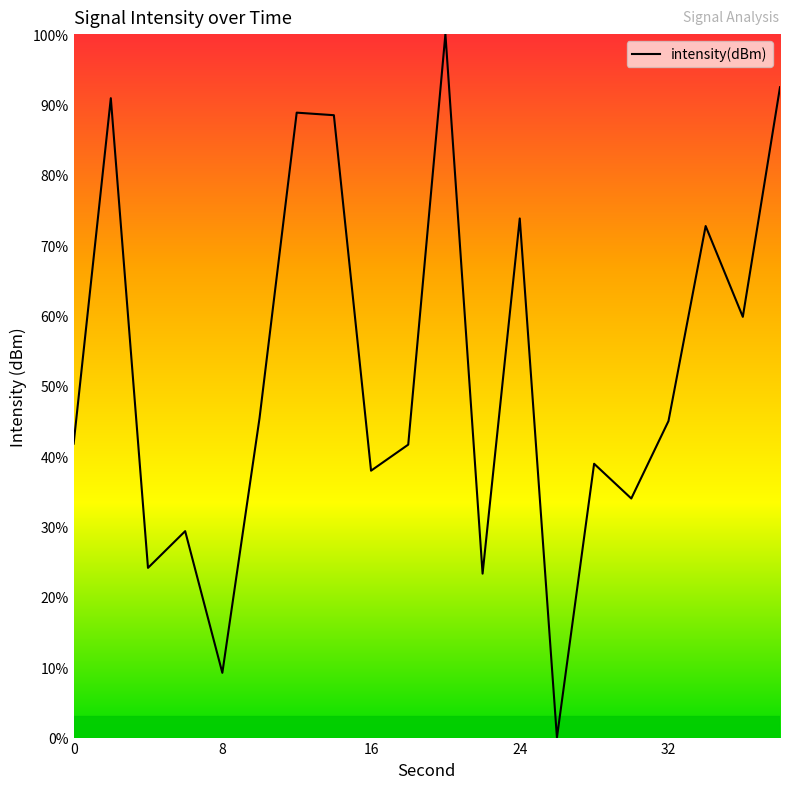

What is the greatest value displayed?

100.0